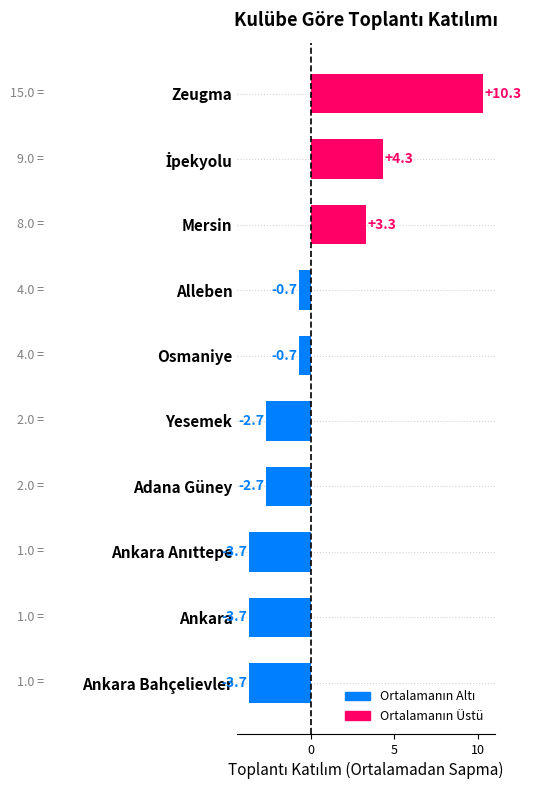

Between Zeugma and Adana Güney, which is larger?

Zeugma